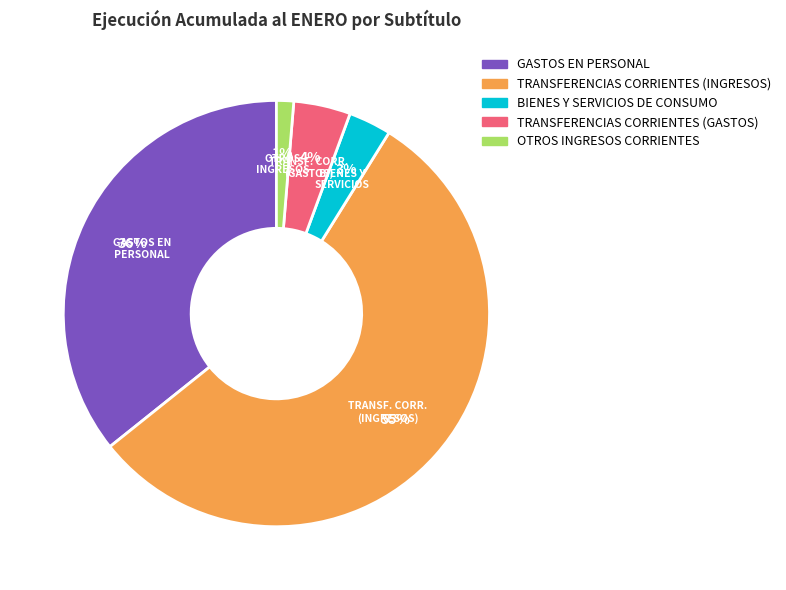

Is TRANSFERENCIAS CORRIENTES (INGRESOS) the majority of the pie?

Yes